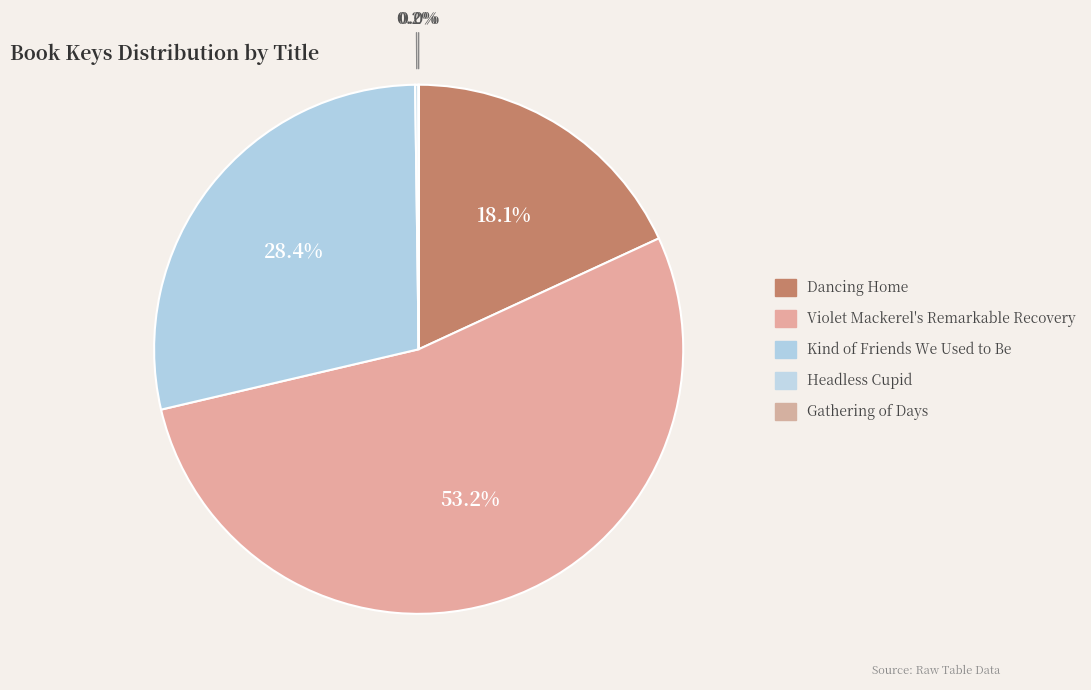

Is there a majority slice in this chart?

Yes